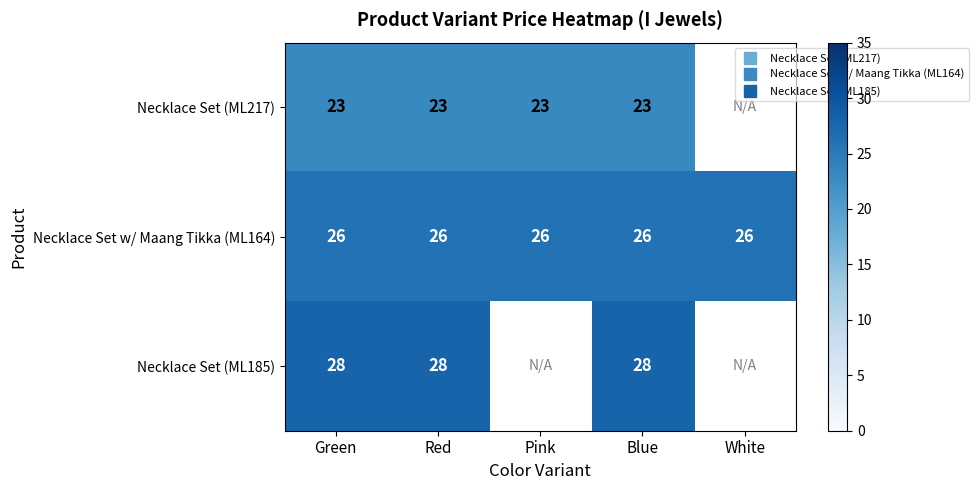

How many values in Necklace Set (ML217) are above zero?

4